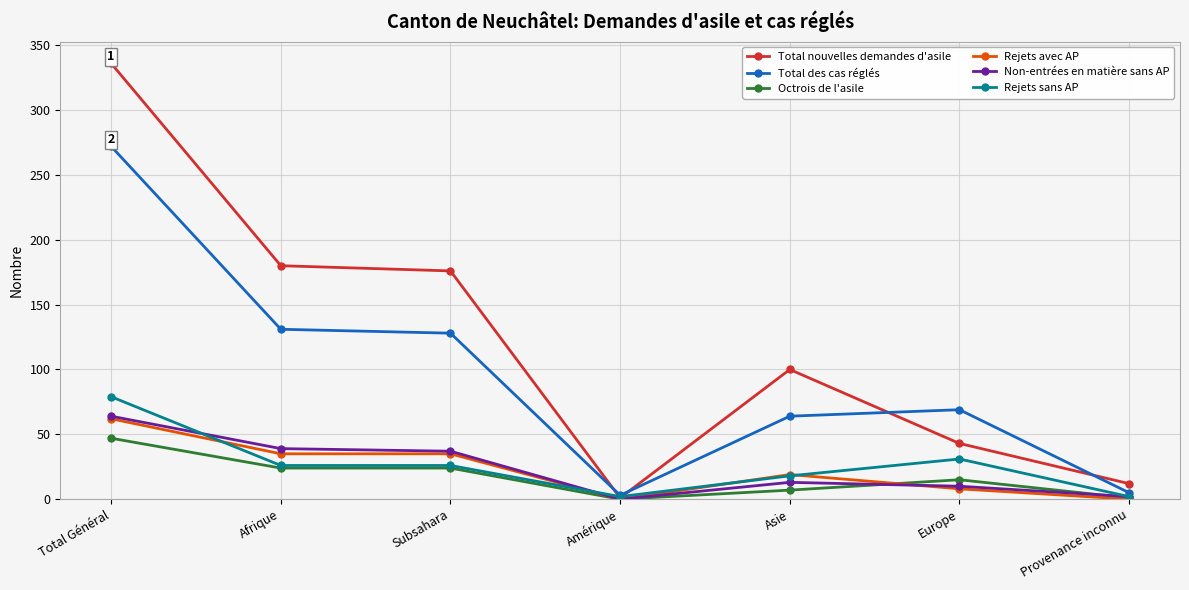

True or false: Rejets avec AP and Total des cas réglés cross at least once.

False